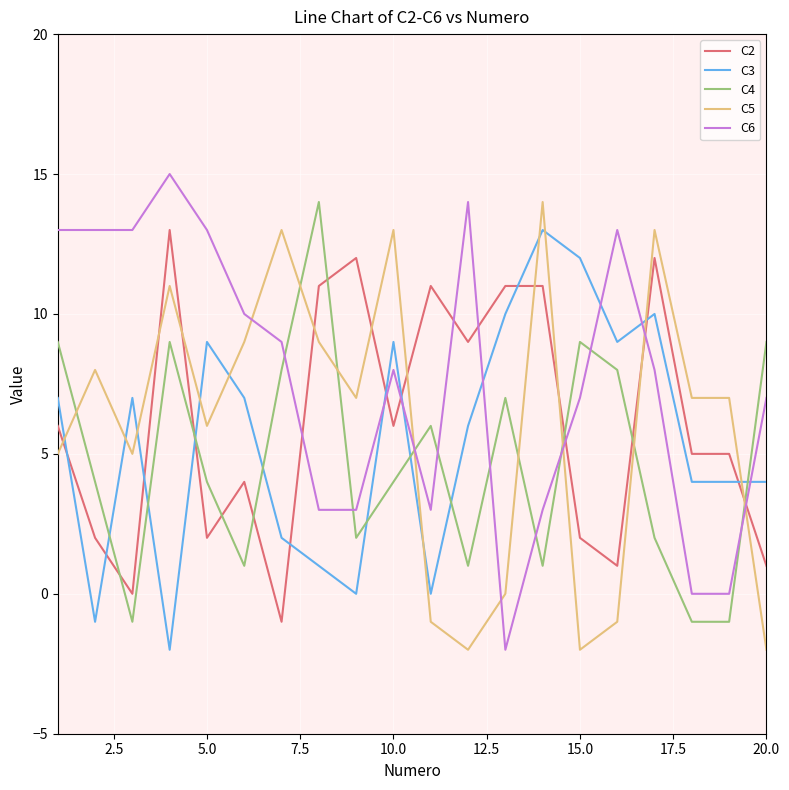

True or false: C2 and C5 intersect in this chart.

True